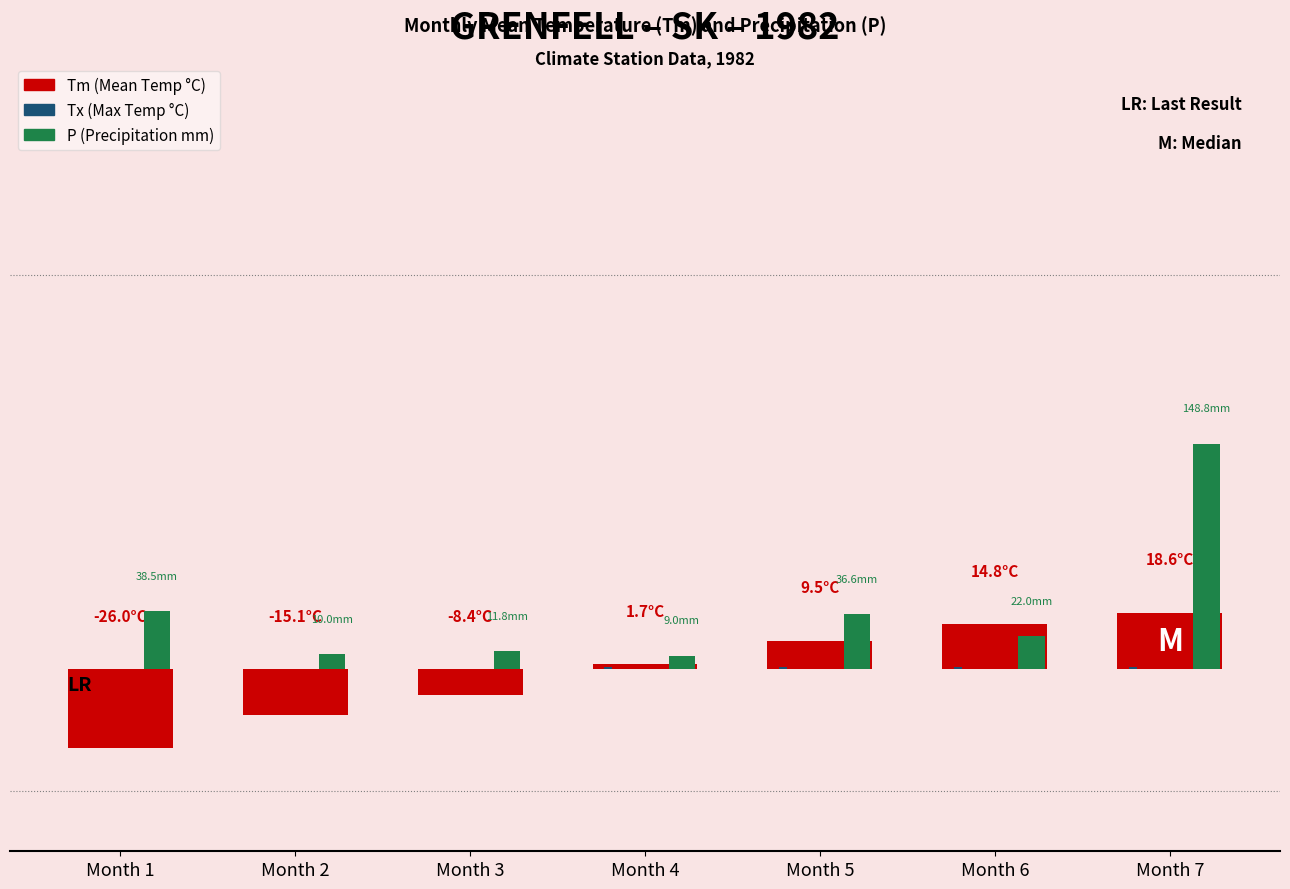

Does the chart contain stacked bars?

No